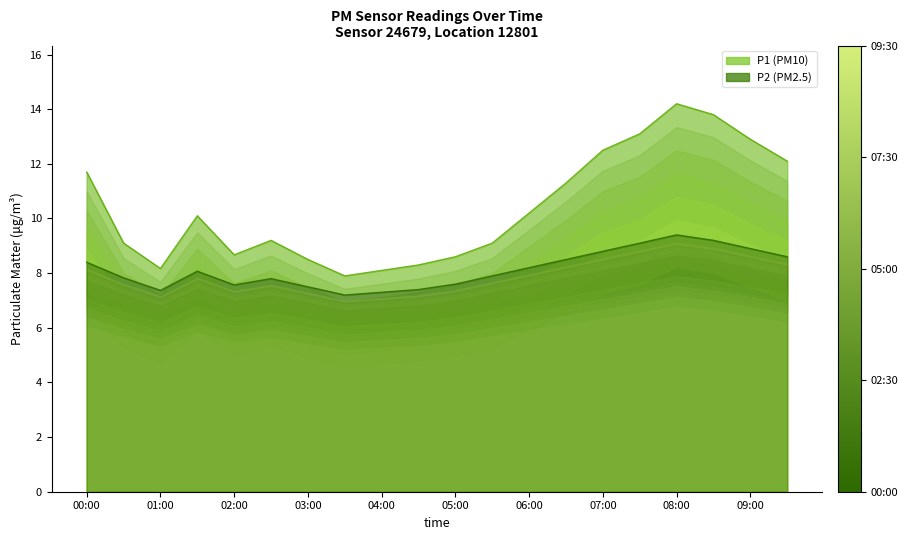

Is the value of P1 at 14 greater than the value of P2 at 11?

Yes